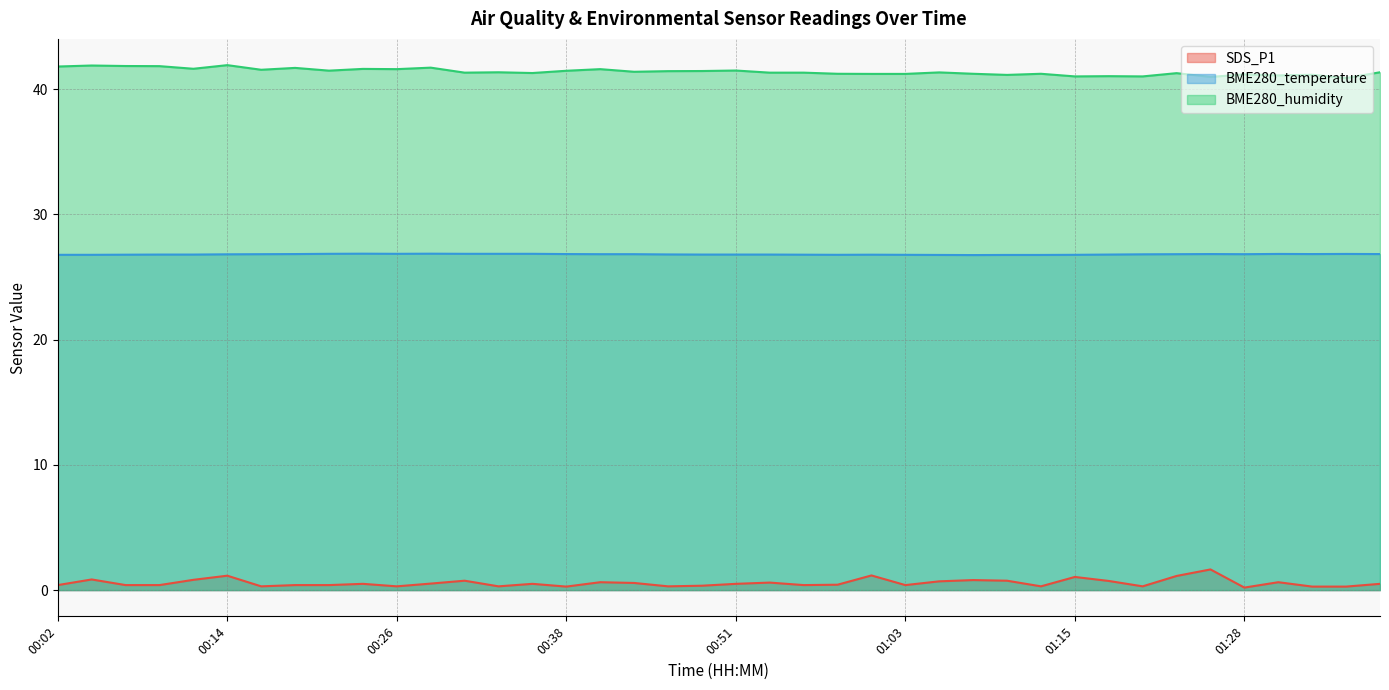

Count the number of data series in this chart.

3